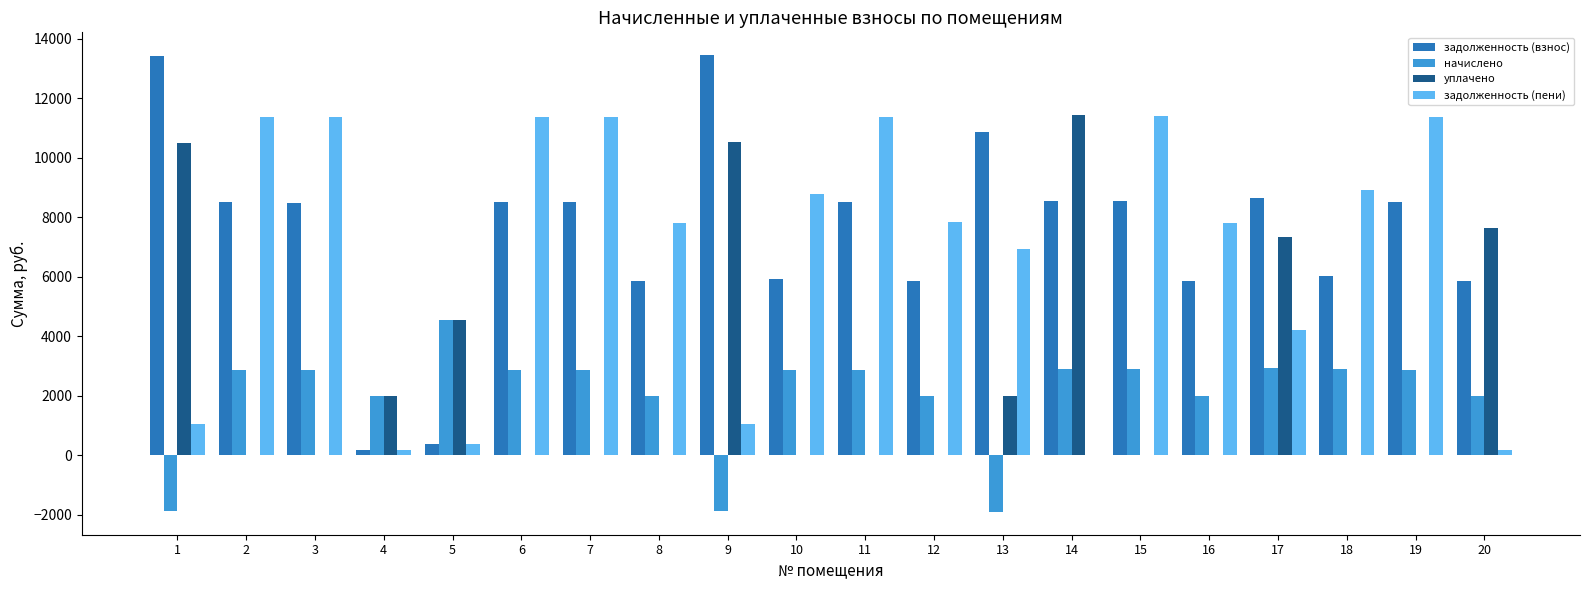

What is the spread (max minus min) of values at 20?

7477.2